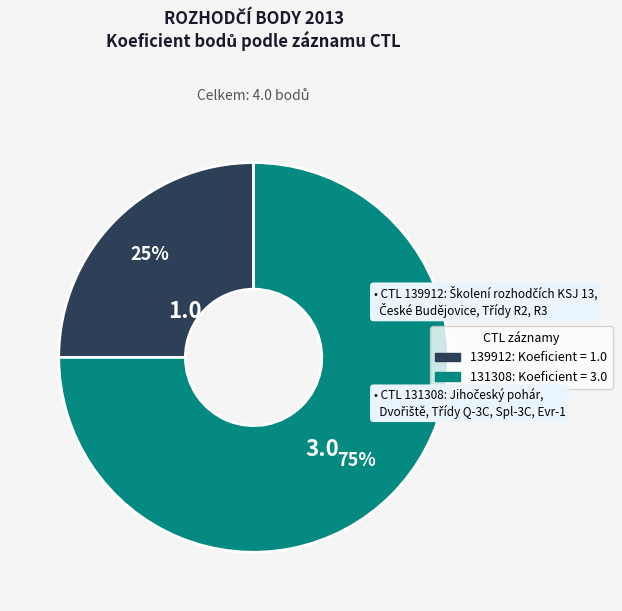

To the nearest percent, what portion does 131308 represent?

75%